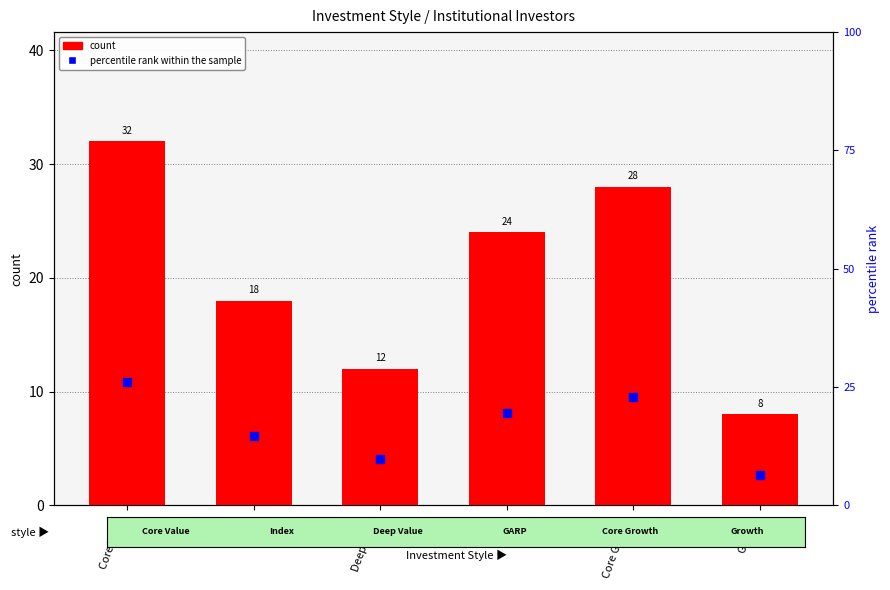

Which series contains the highest Y value?

count